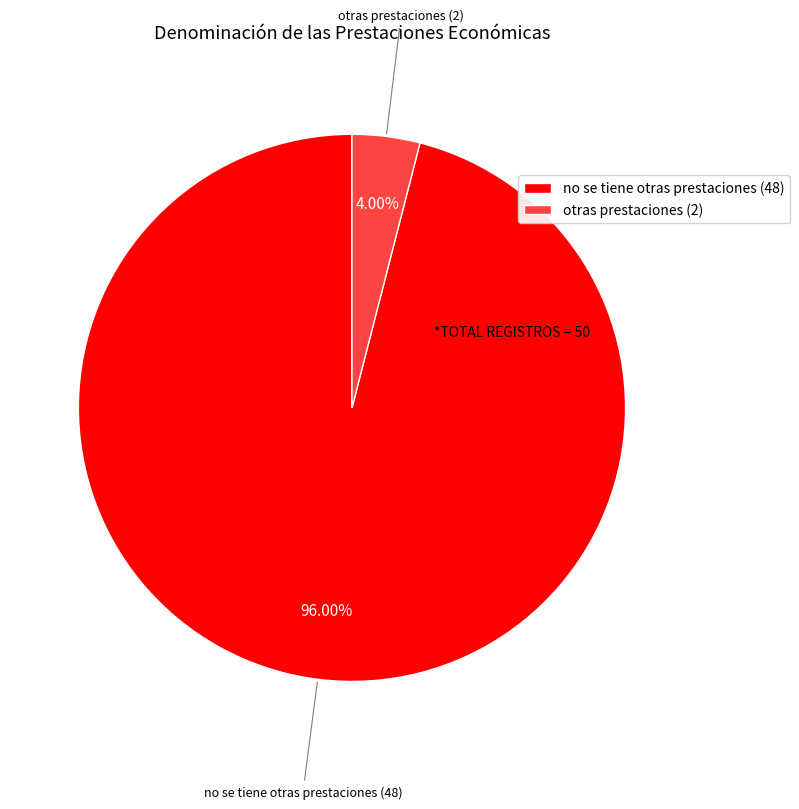

How much of the chart is everything except otras prestaciones?

96.0%